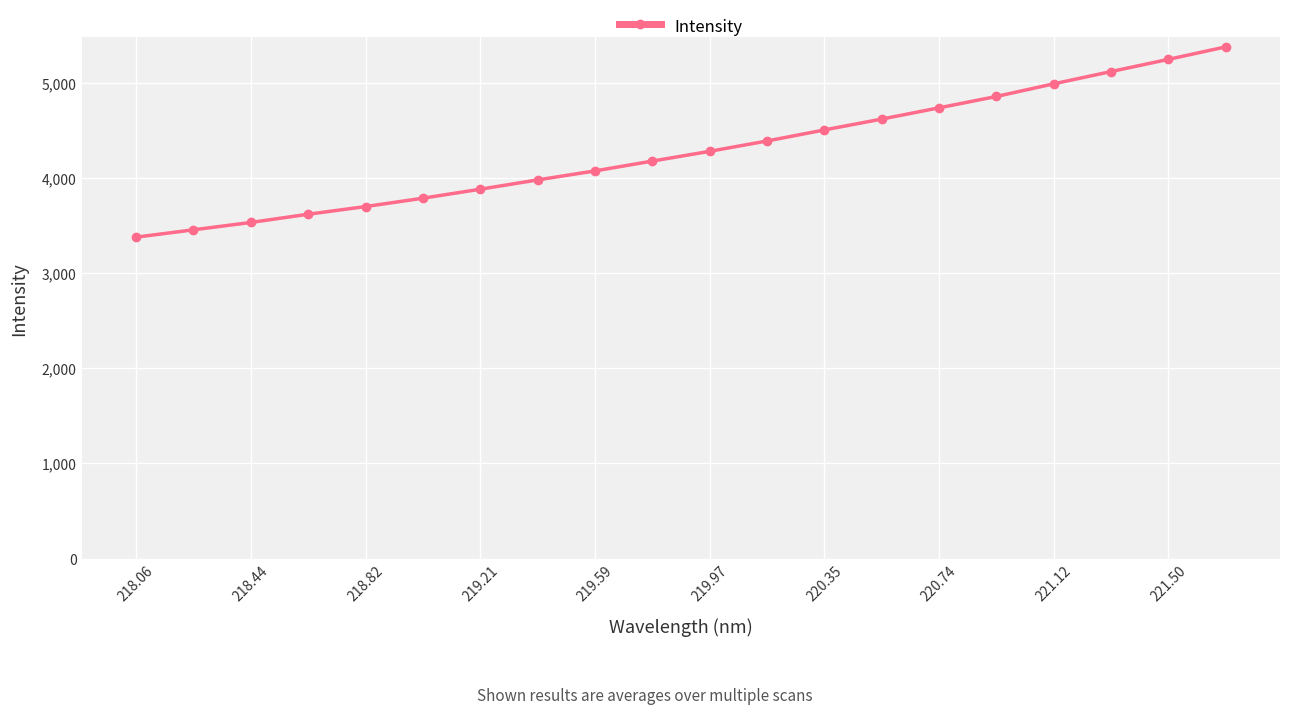

What is the minimum value shown in the chart?

3378.7